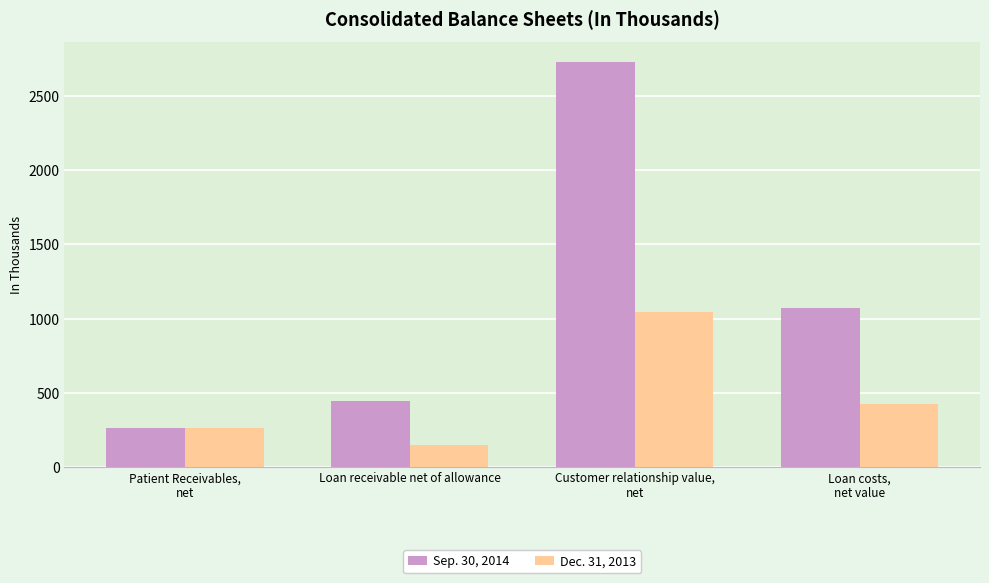

Reading right to left, extract all data points from this chart.

Sep. 30, 2014: 1072	2725	447	267
Dec. 31, 2013: 426	1048	147	267